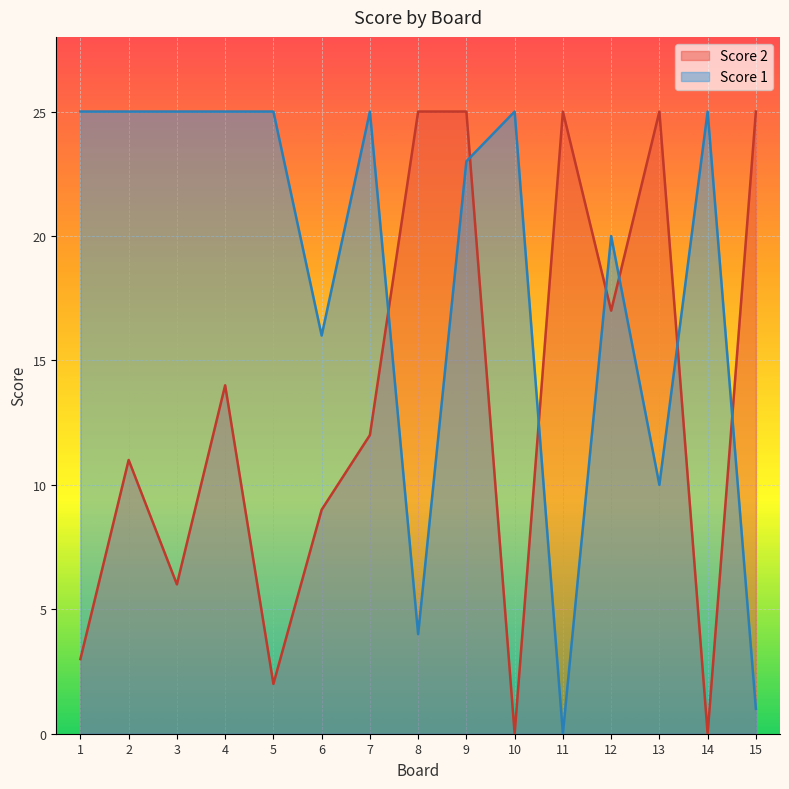

What is the difference between the maximum and second lowest values in the Score 1 series?

24